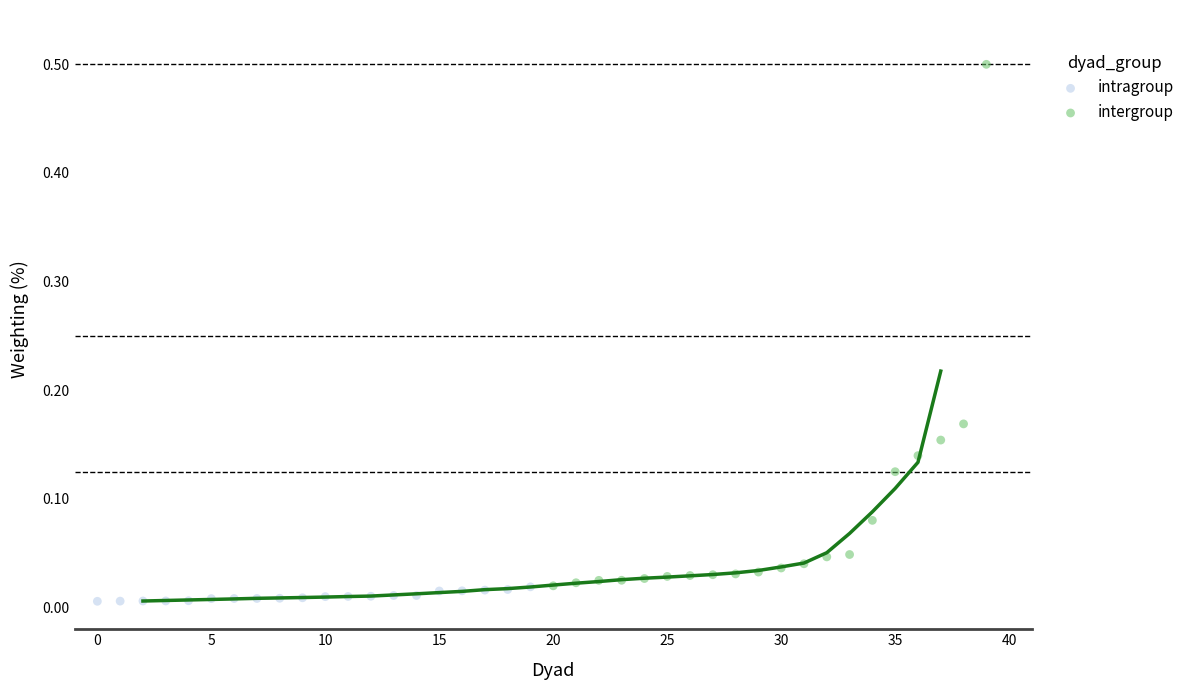

Which series reaches the maximum Y coordinate?

intergroup